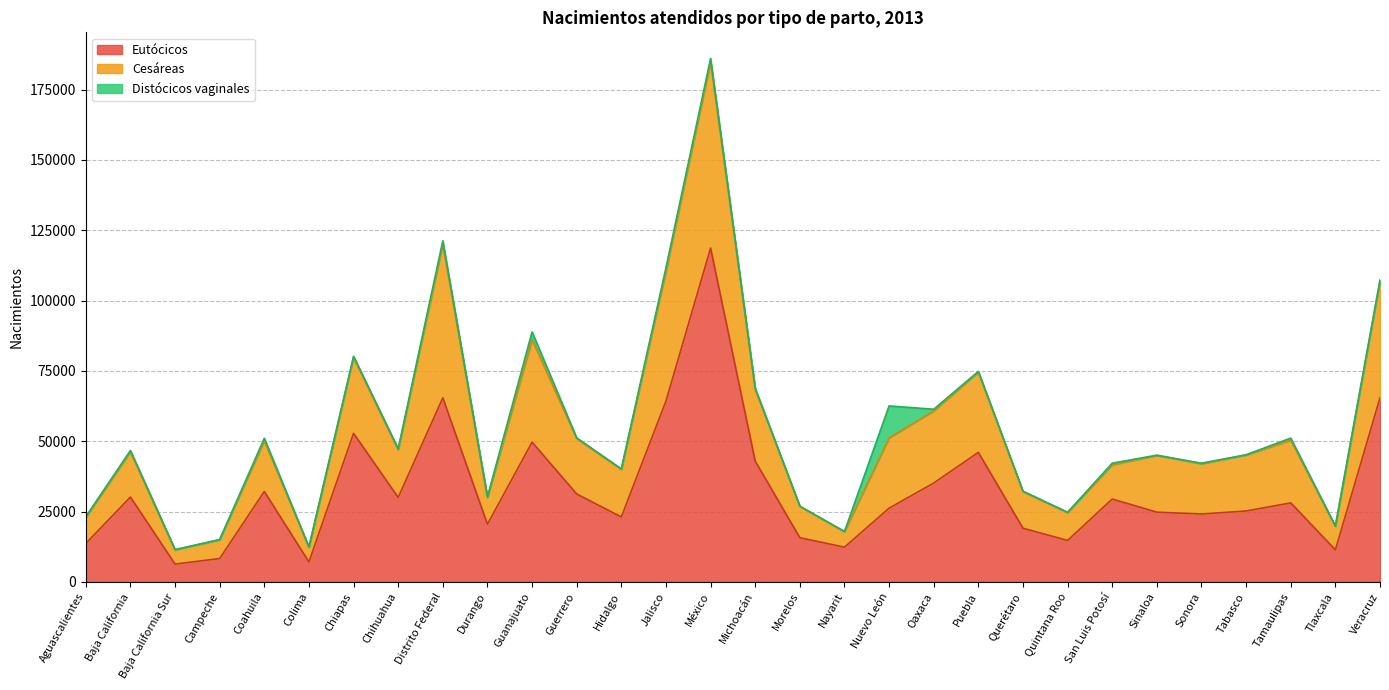

At which category is the sum across all series the highest?

México